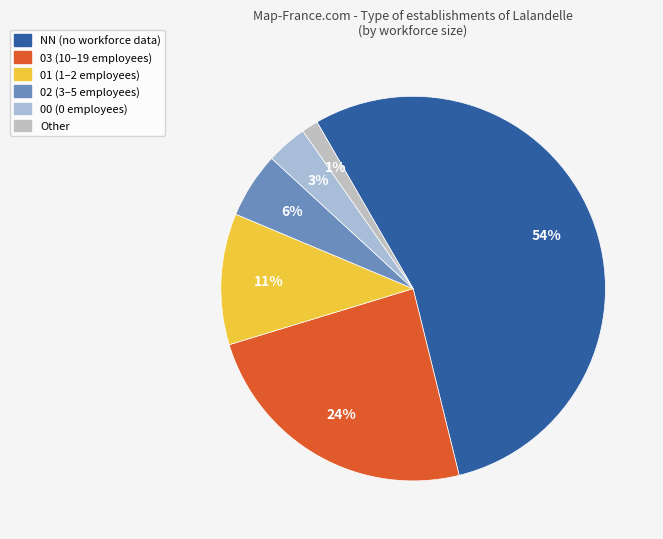

How many slices are in this pie chart?

6